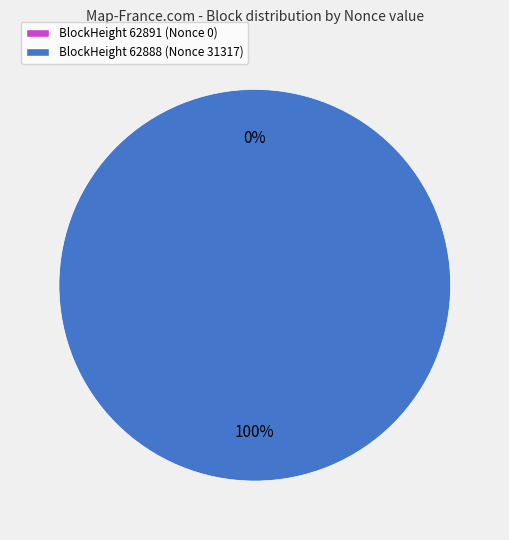

The BlockHeight 62888 (Nonce 31317) slice represents 100% of the pie. True or false?

True